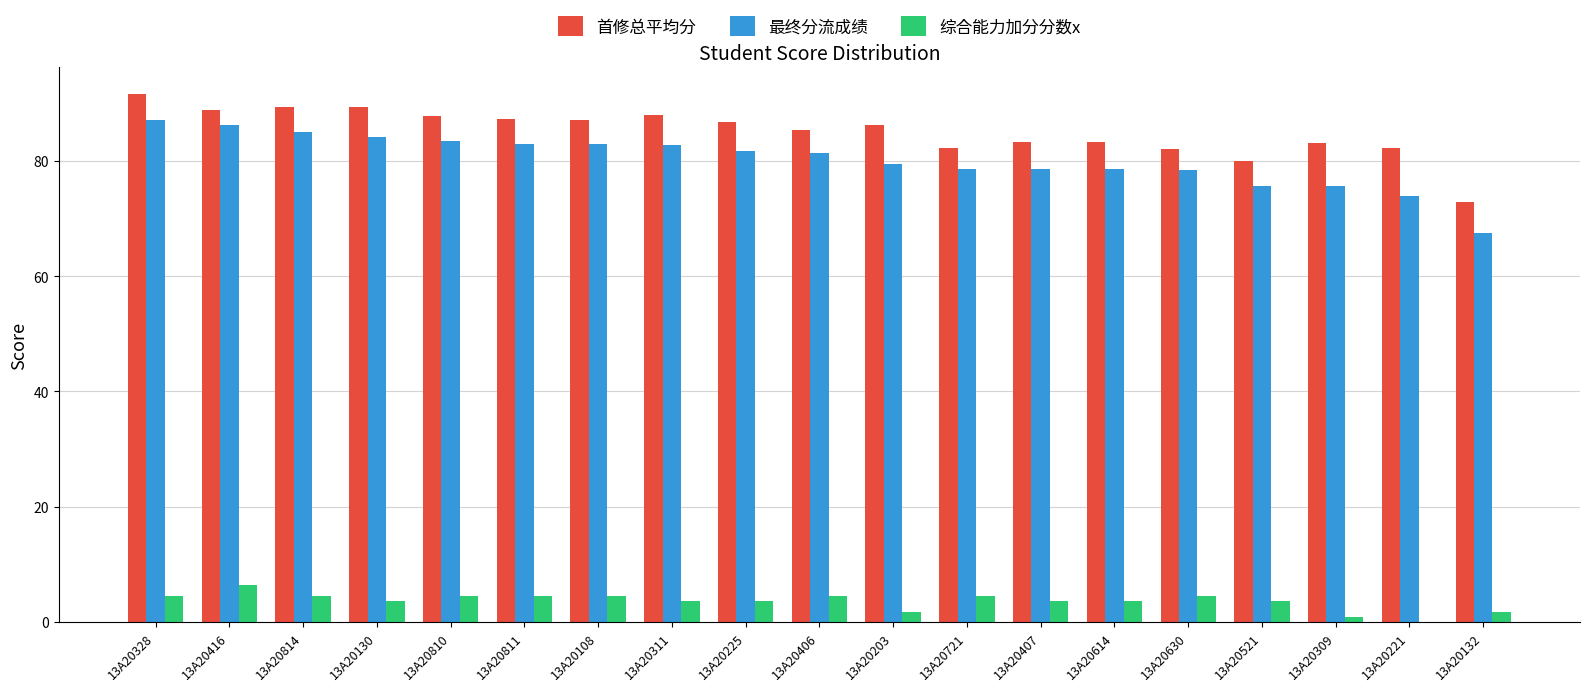

Read the 首修总平均分 value at 13A20328.

91.6